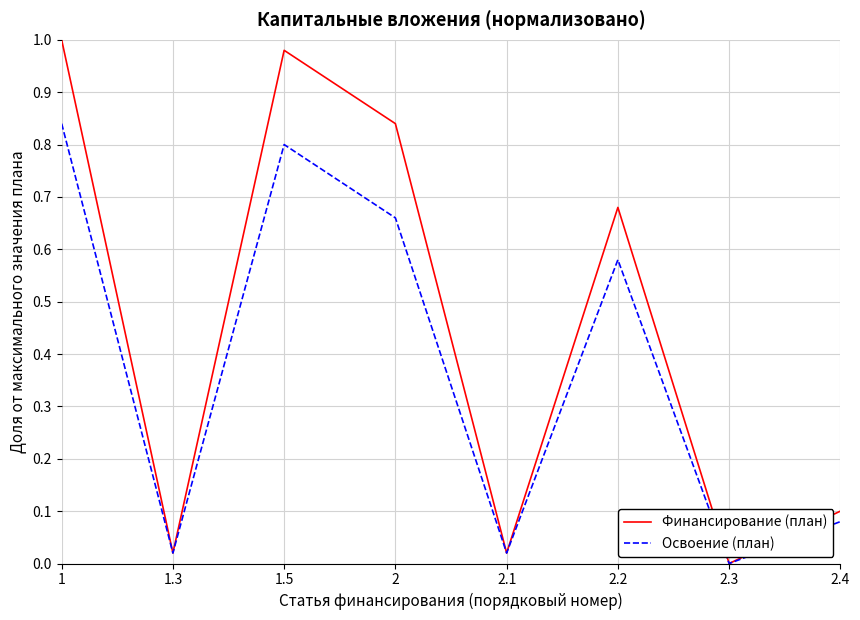

Which series has the widest spread of values?

Финансирование (план)